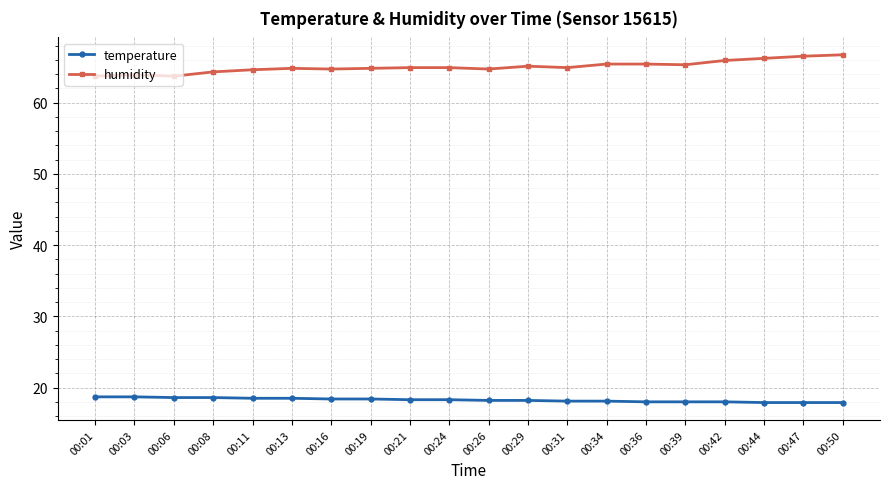

Count the number of data series in this chart.

2